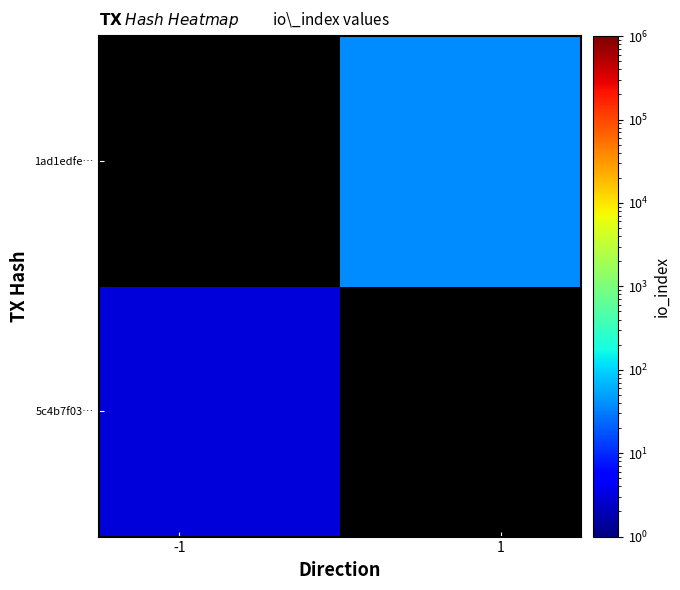

How many positive values does the 5c4b7f03… series have?

1